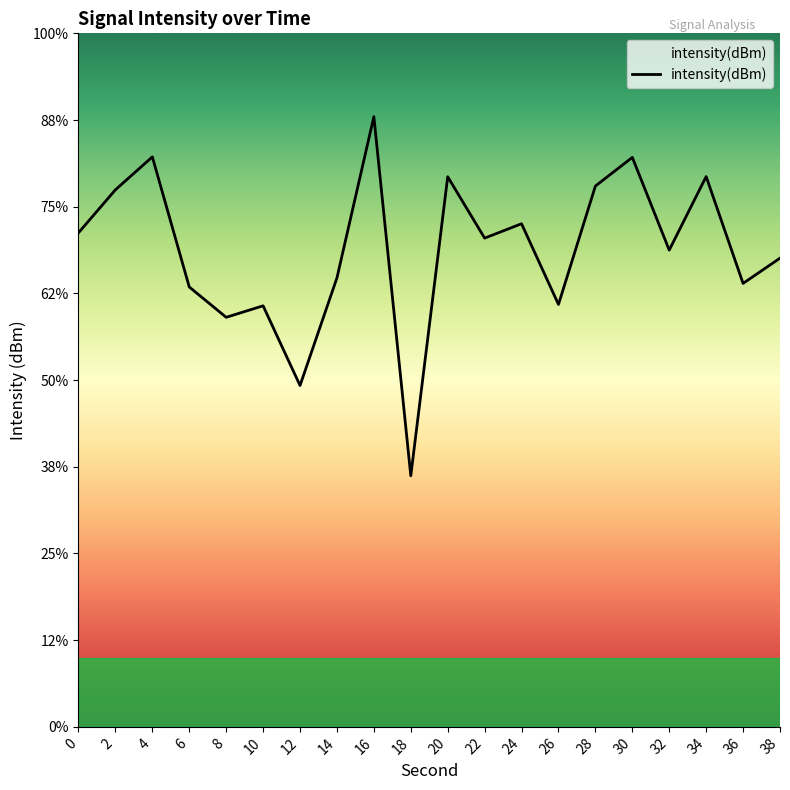

Reading right to left, list all the values displayed in this chart.

38=-133.0	36=-134.4	34=-128.3	32=-132.5	30=-127.2	28=-128.8	26=-135.6	24=-131.0	22=-131.8	20=-128.3	18=-145.5	16=-124.8	14=-134.1	12=-140.3	10=-135.7	8=-136.4	6=-134.6	4=-127.1	2=-129.0	0=-131.5